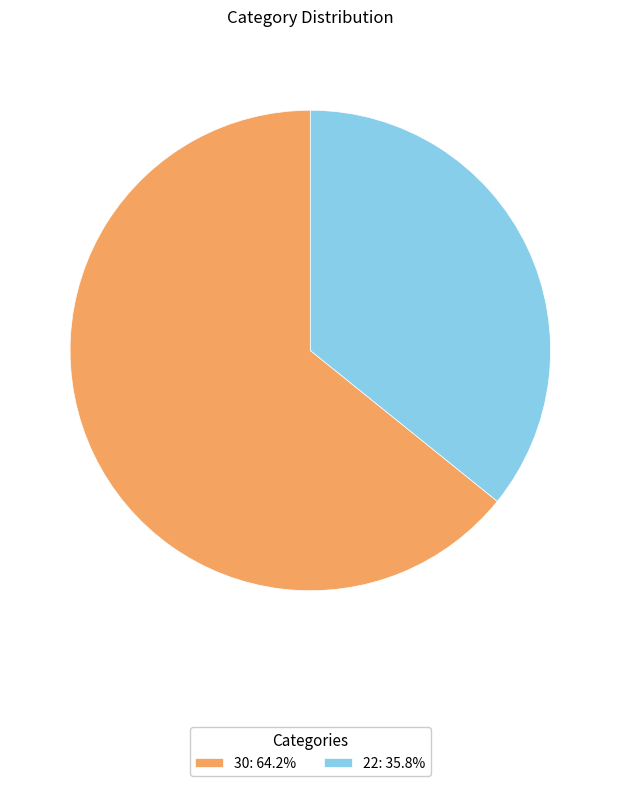

Is there any slice that represents more than half of the pie?

Yes